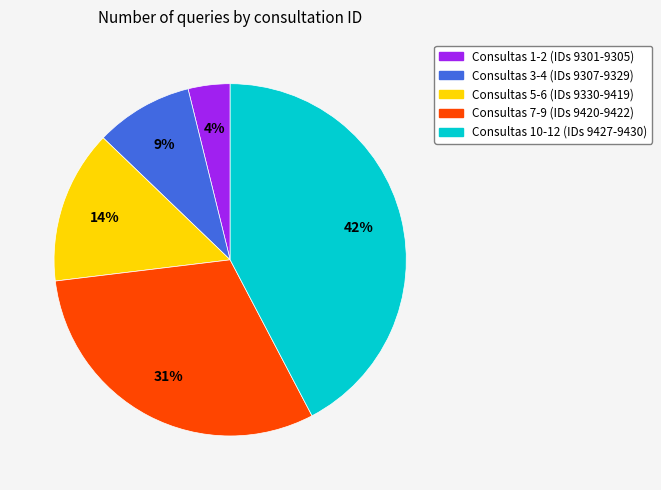

Is there any slice that represents more than half of the pie?

No